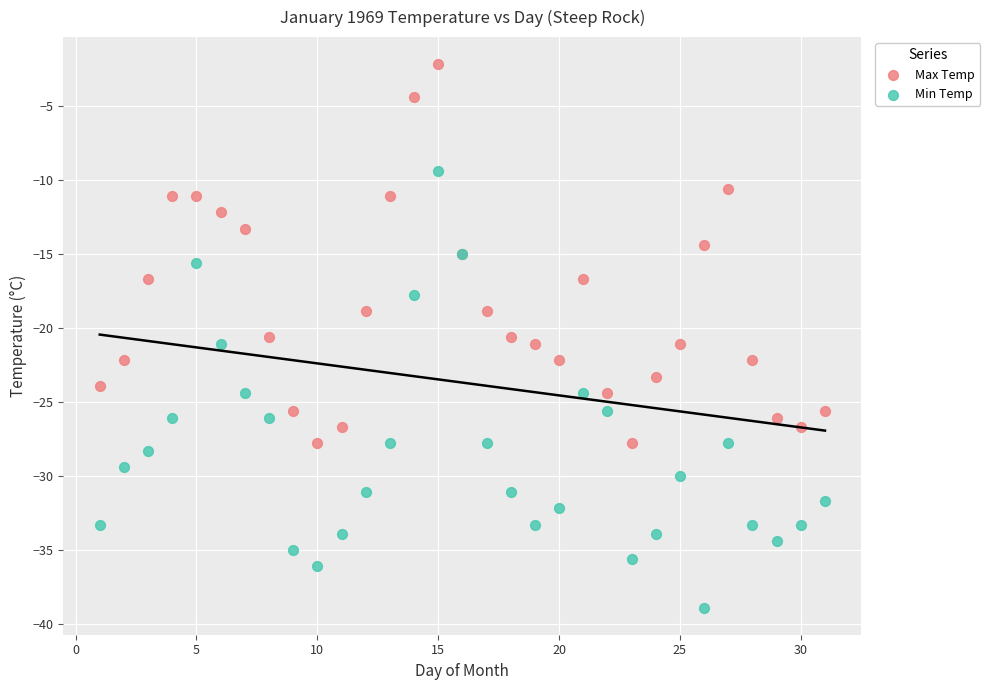

Which series reaches the maximum Y coordinate?

Max Temp